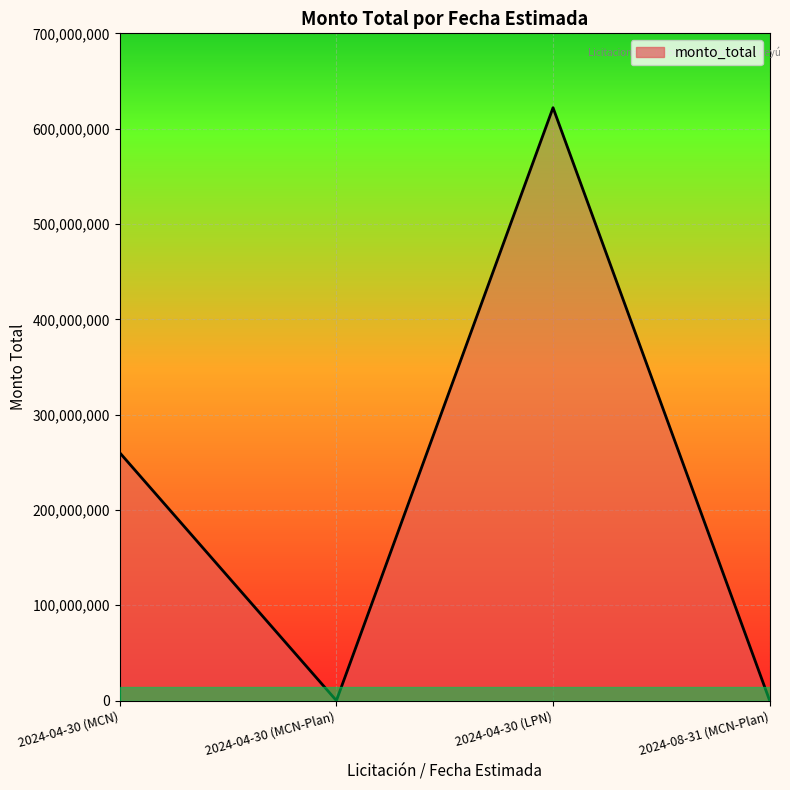

Rank the categories by value from highest to lowest.

2024-04-30 (LPN), 2024-04-30 (MCN), 2024-04-30 (MCN-Plan), 2024-08-31 (MCN-Plan)